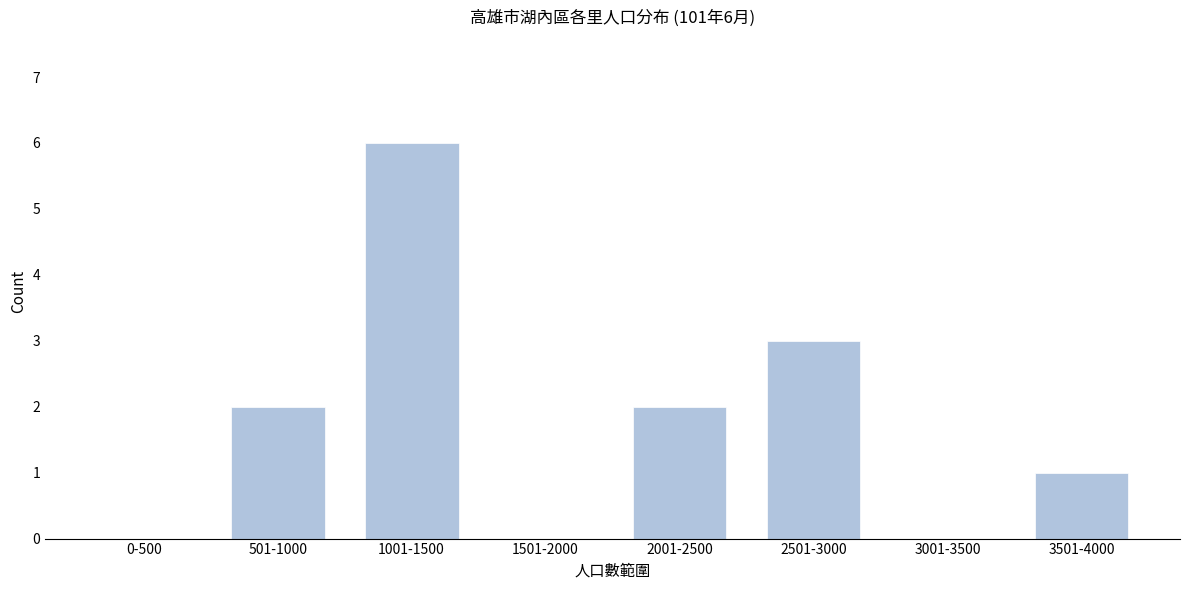

Reading left to right, list all the values displayed in this chart.

0-500=0	501-1000=2	1001-1500=6	1501-2000=0	2001-2500=2	2501-3000=3	3001-3500=0	3501-4000=1